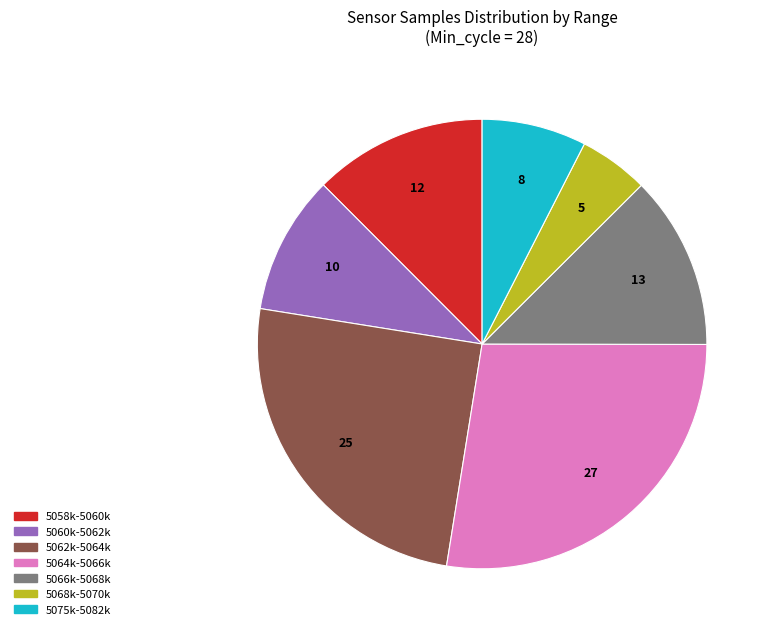

Does any single category account for the majority?

No